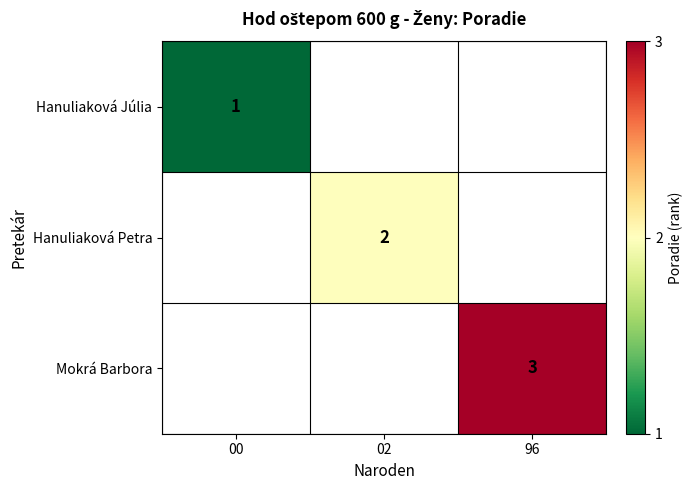

At which category does the chart reach its peak across all series?

96